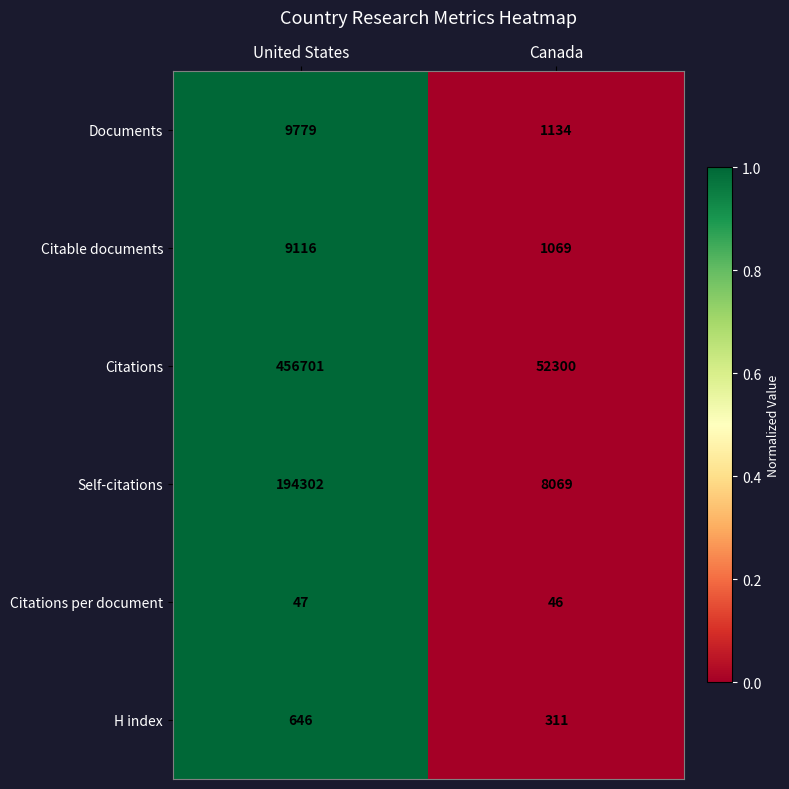

How many data points in Citations per document are less than 47?

1